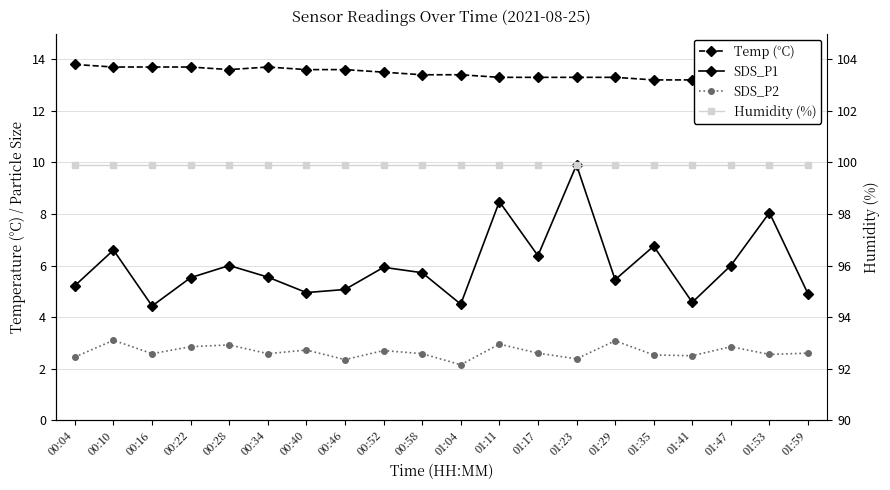

Which category has the lowest value across all series?

01:04